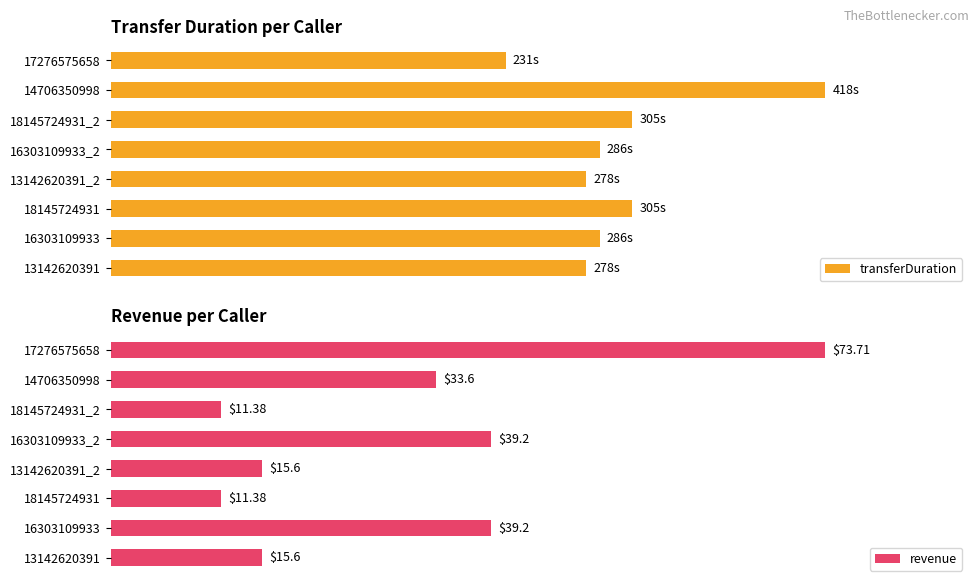

What is the difference between the maximum and minimum values in the transferDuration series?

44.7